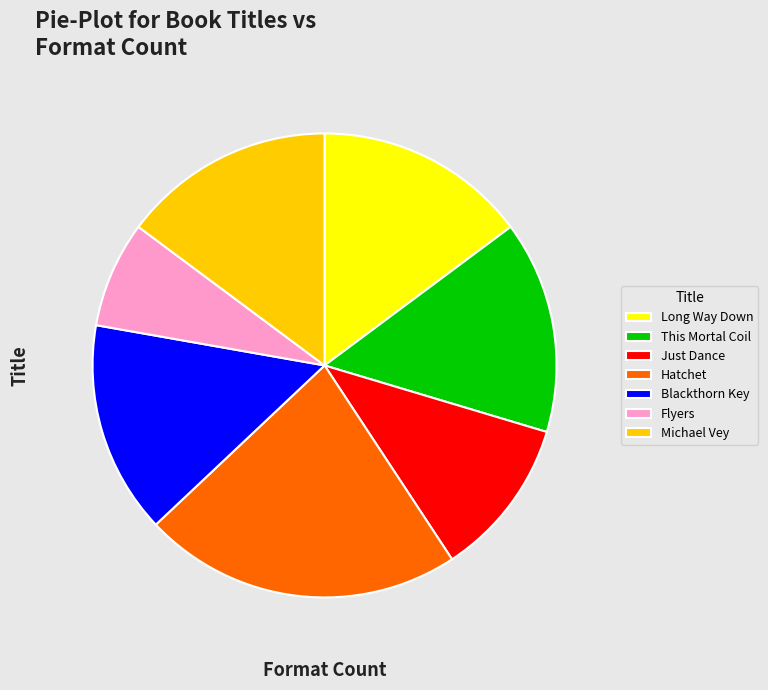

Is there a majority slice in this chart?

No